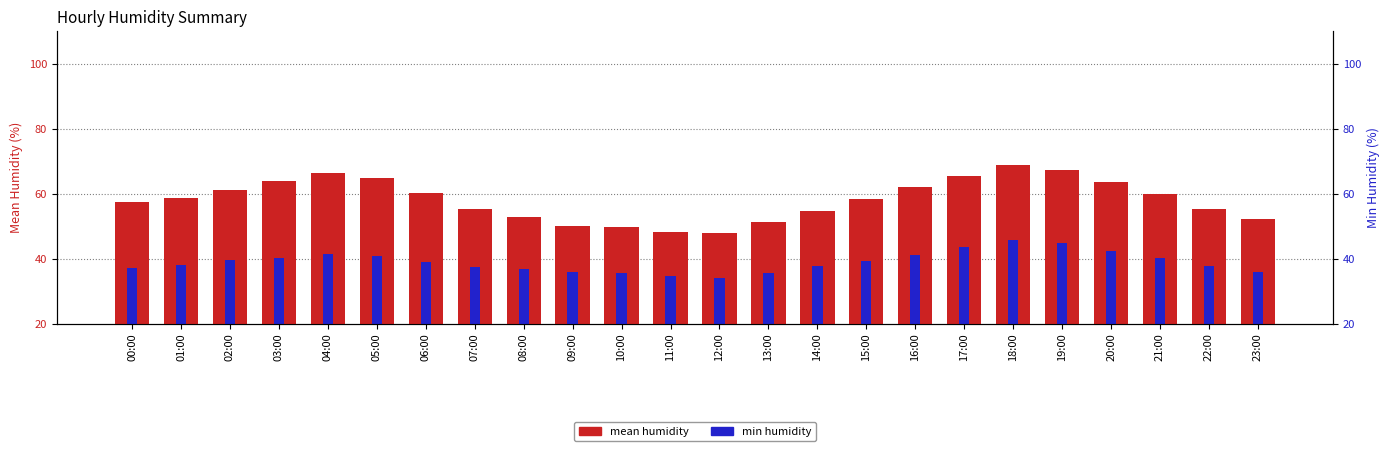

What is the average value of the mean humidity series?

58.1